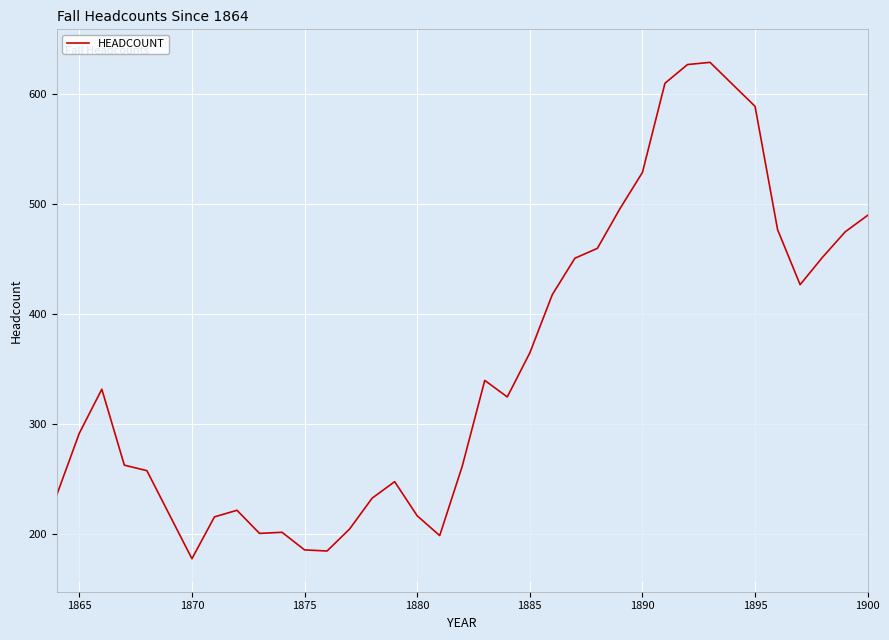

What is the greatest value displayed?

629